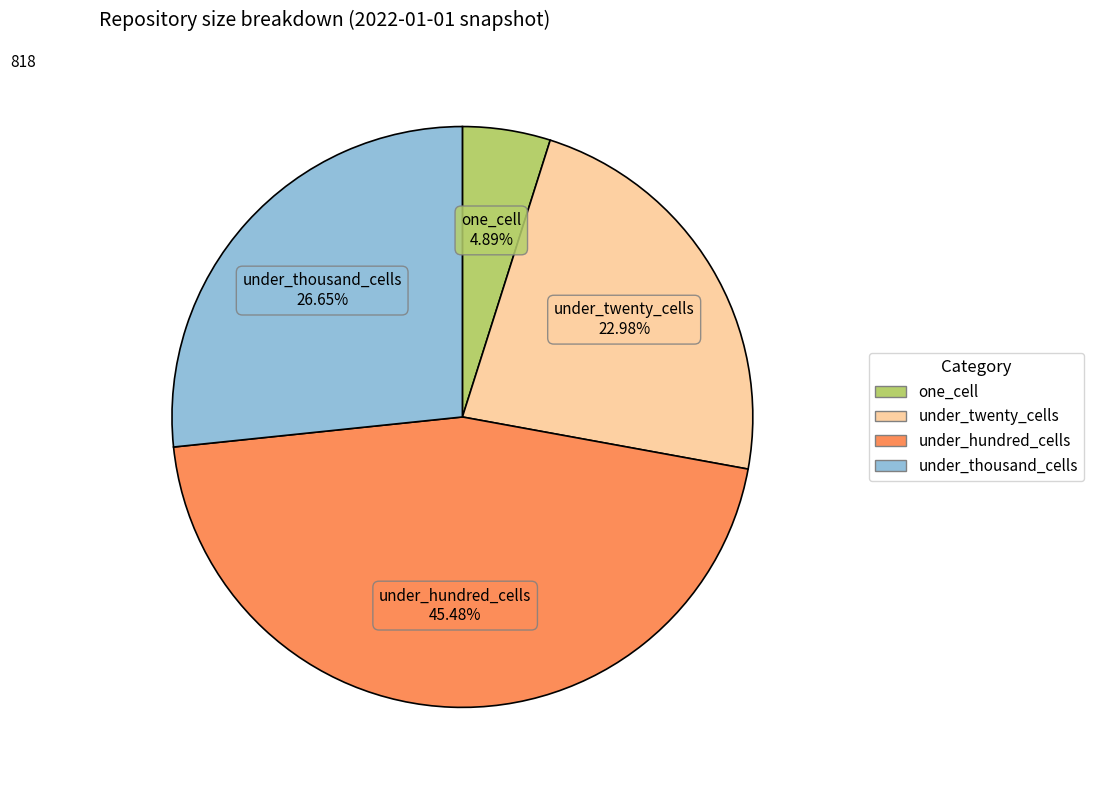

Is it true that under_twenty_cells is 33% of the pie?

False